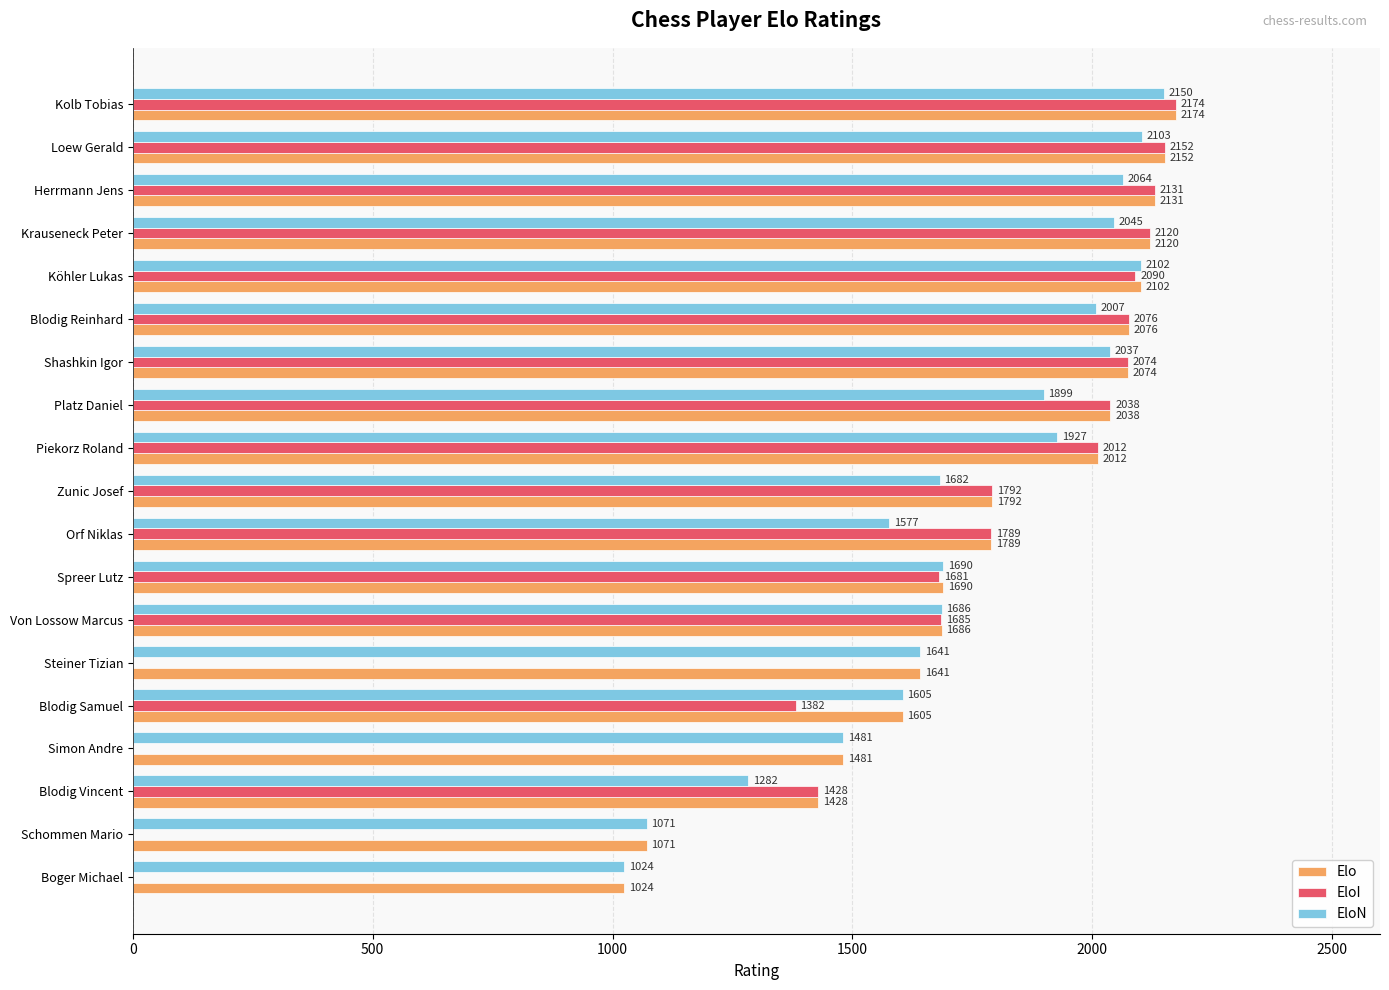

Is it true that EloN equals 1469 at Köhler Lukas?

False